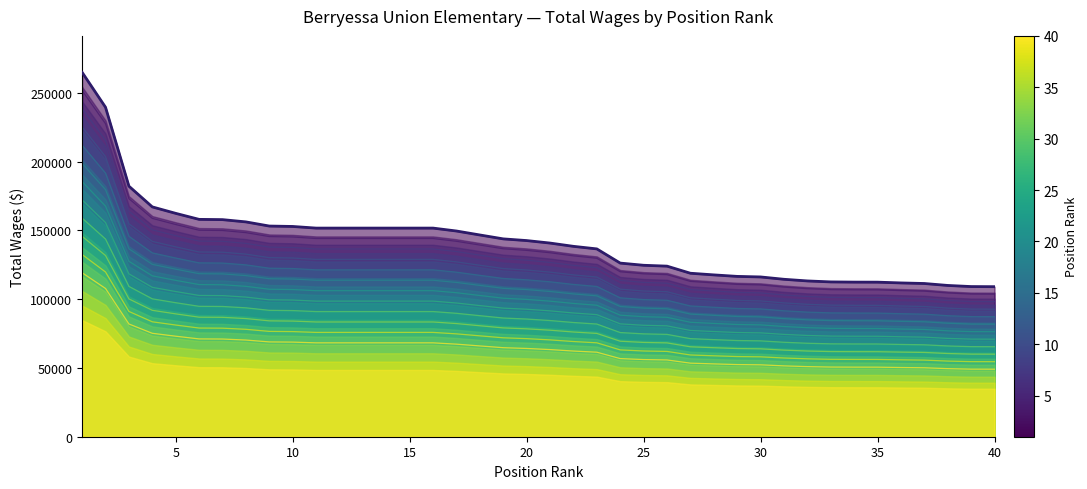

How many data points does each series have?

40